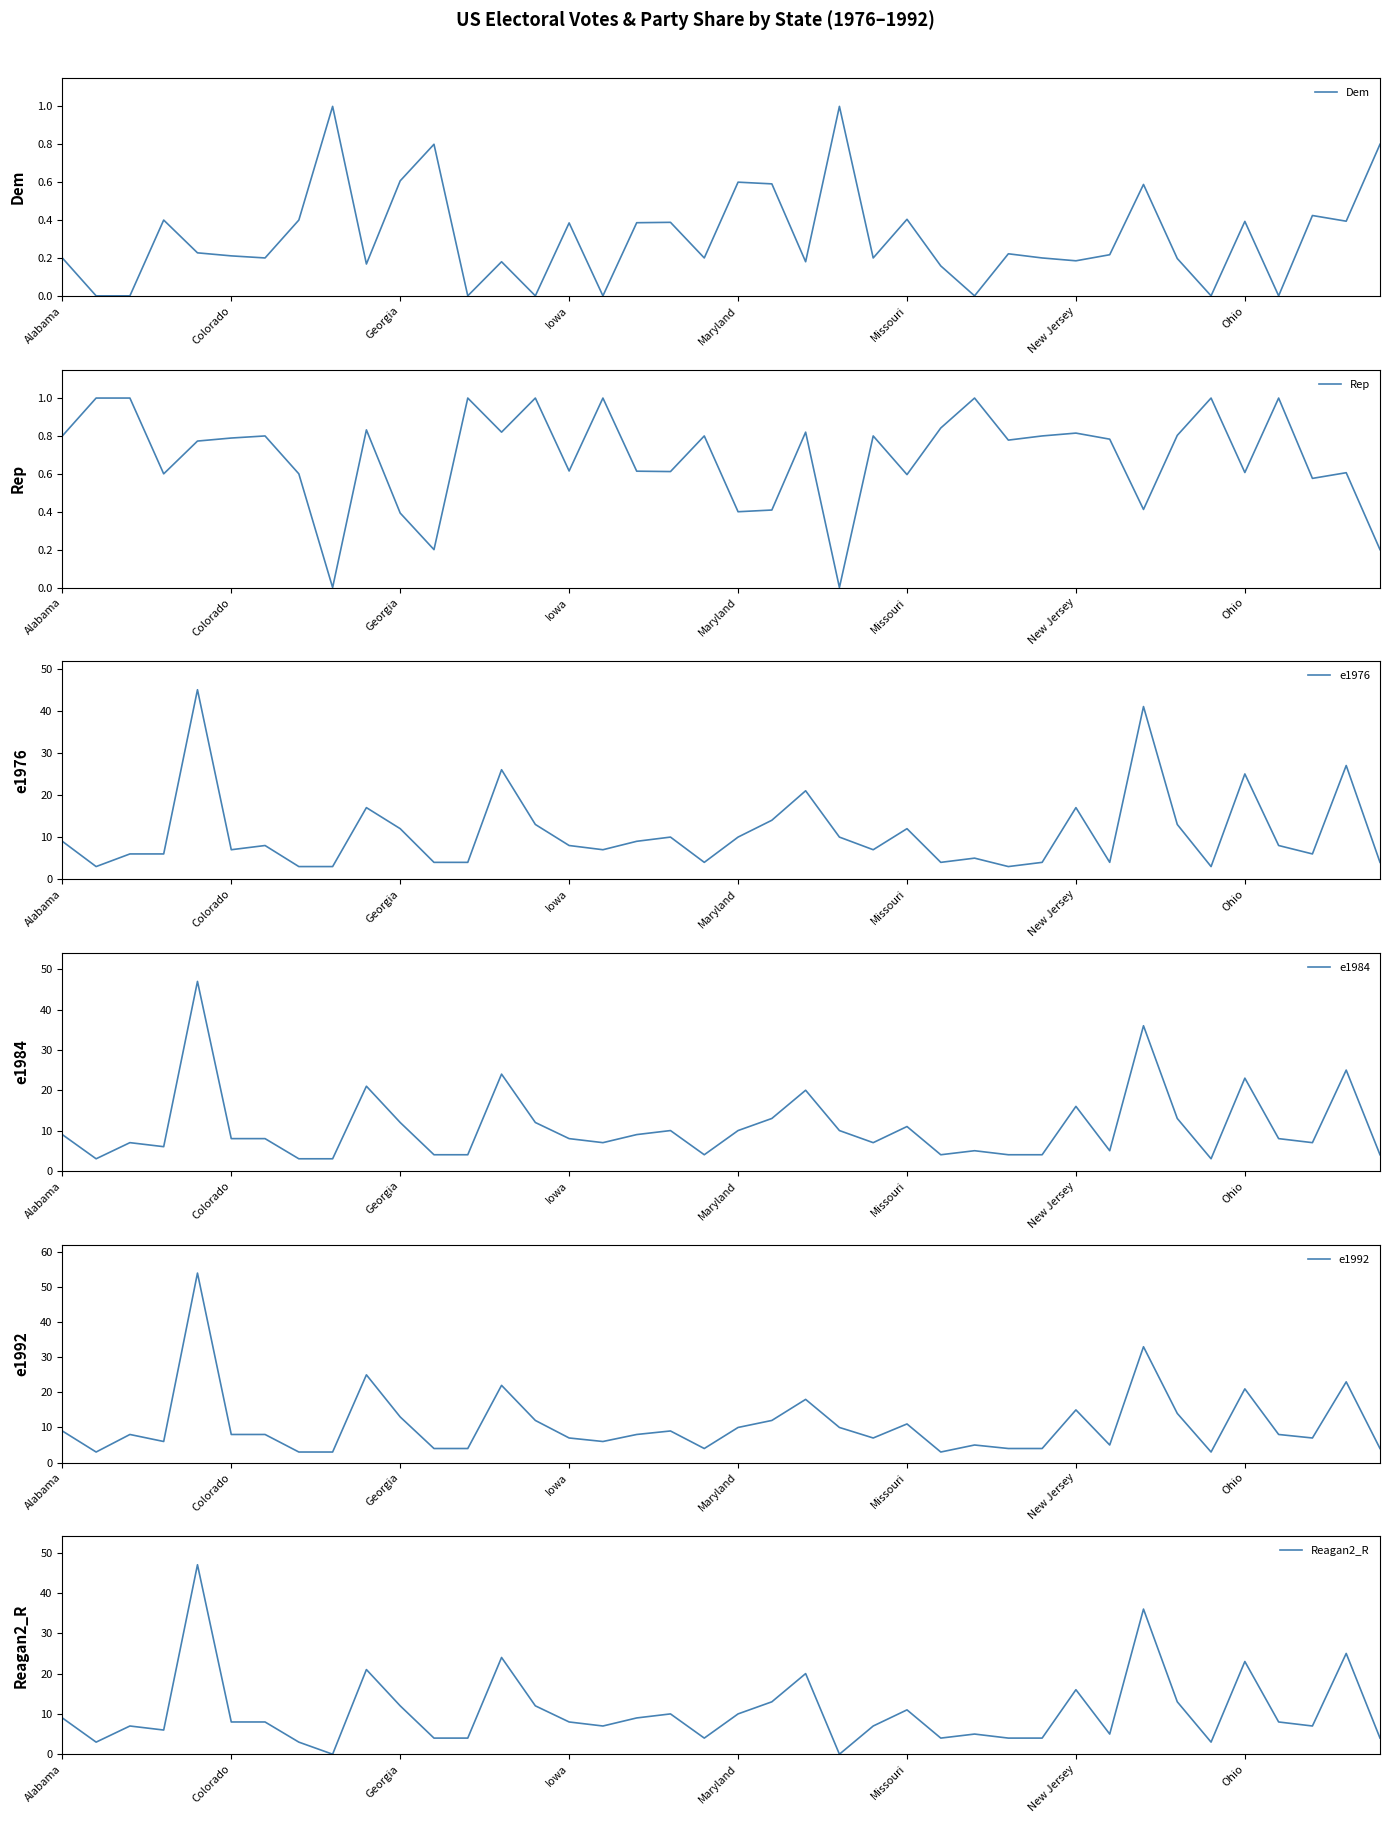

The Dem series shows 1.0 at Georgia. True or false?

False